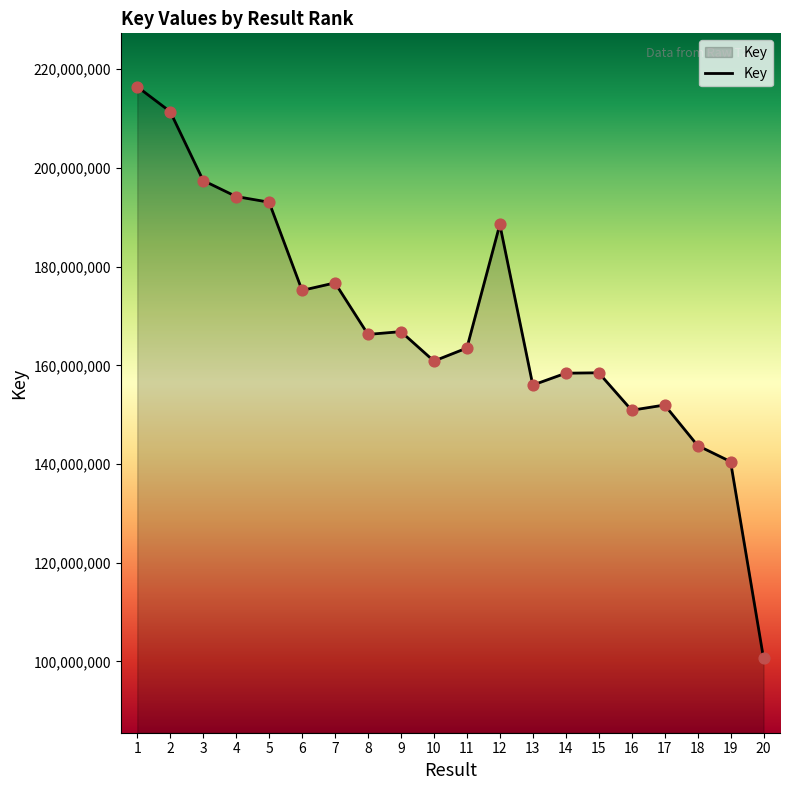

Which has a higher value, 15 or 20?

15